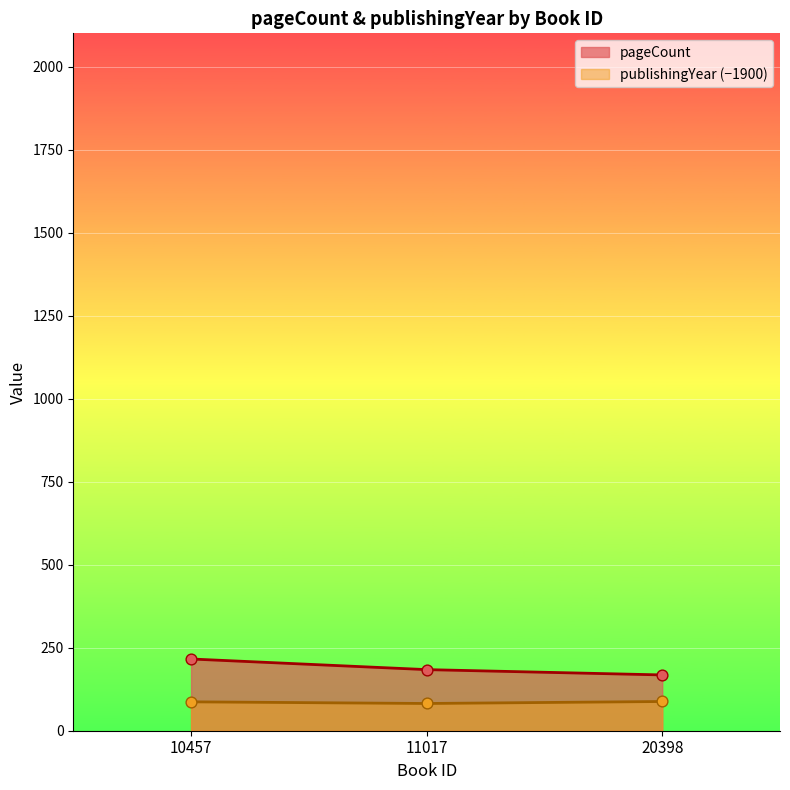

At which category is the sum across all series the highest?

10457